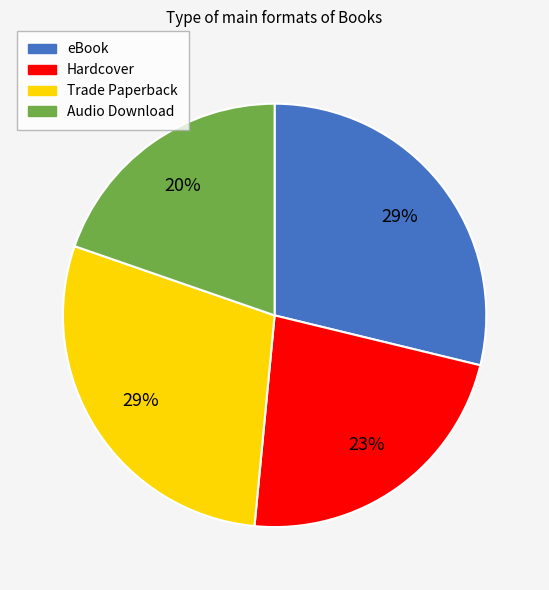

What is the ratio of the value at eBook to the value at Trade Paperback?

1.0